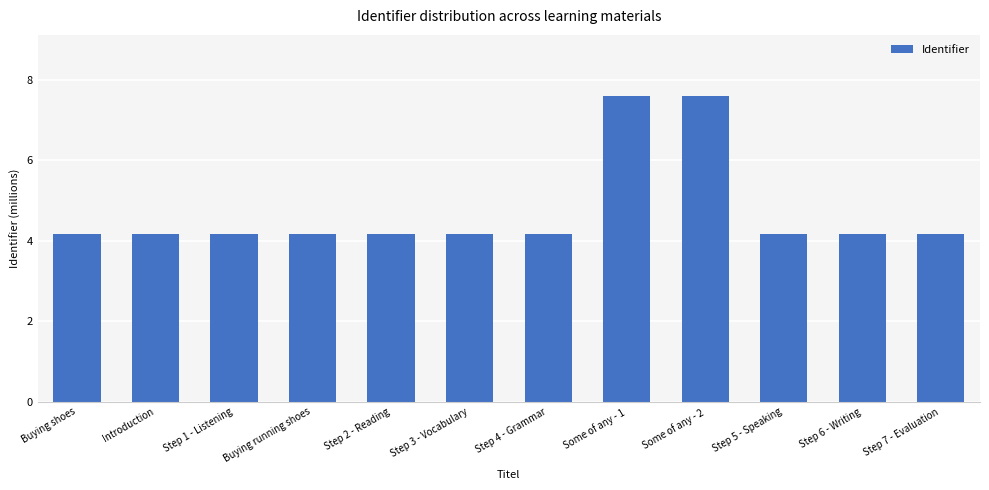

Reading right to left, what are all the values shown in this chart?

4.2	4.2	4.2	7.6	7.6	4.2	4.2	4.2	4.2	4.2	4.2	4.2